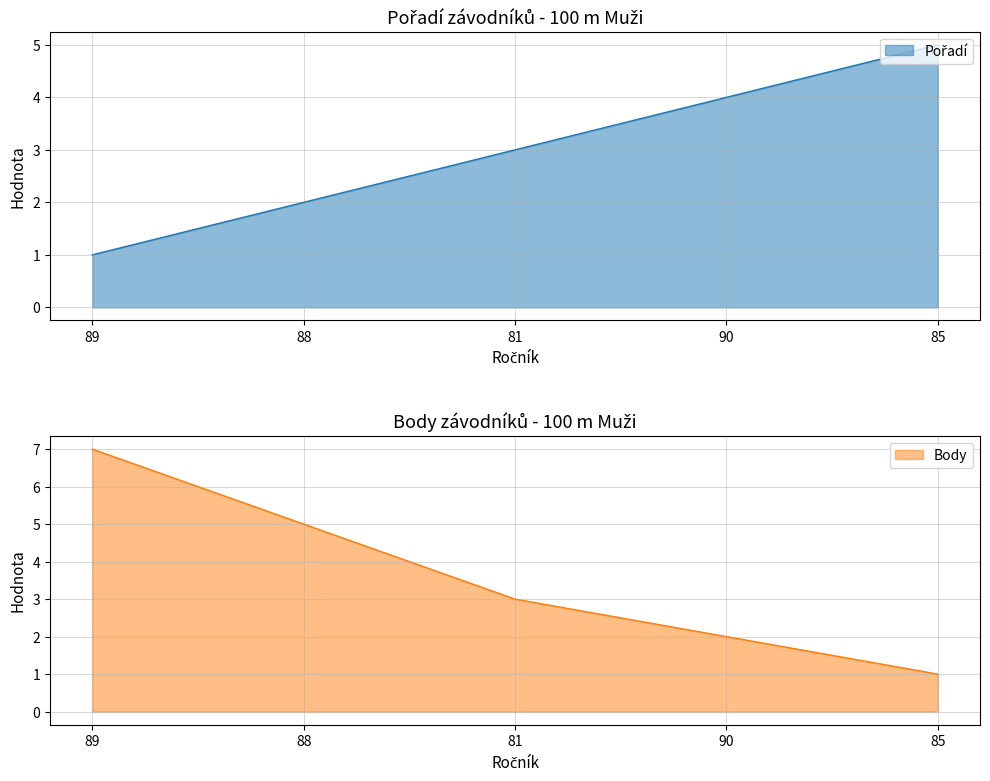

Rank the series by their maximum value, from lowest to highest.

Pořadí, Body